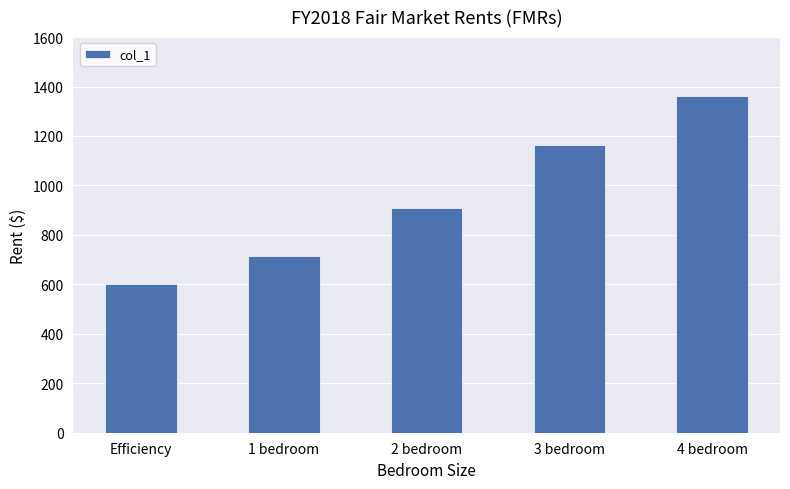

The chart shows a value of 1165 at 3 bedroom. True or false?

True